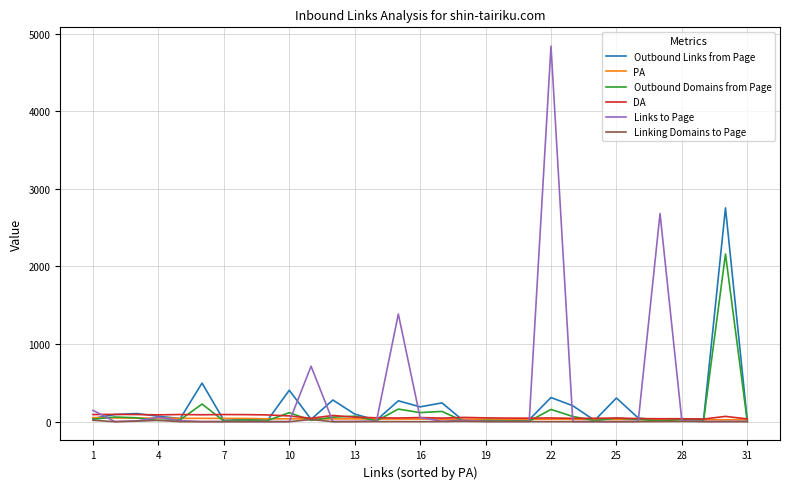

Which series has the widest spread of values?

Links to Page